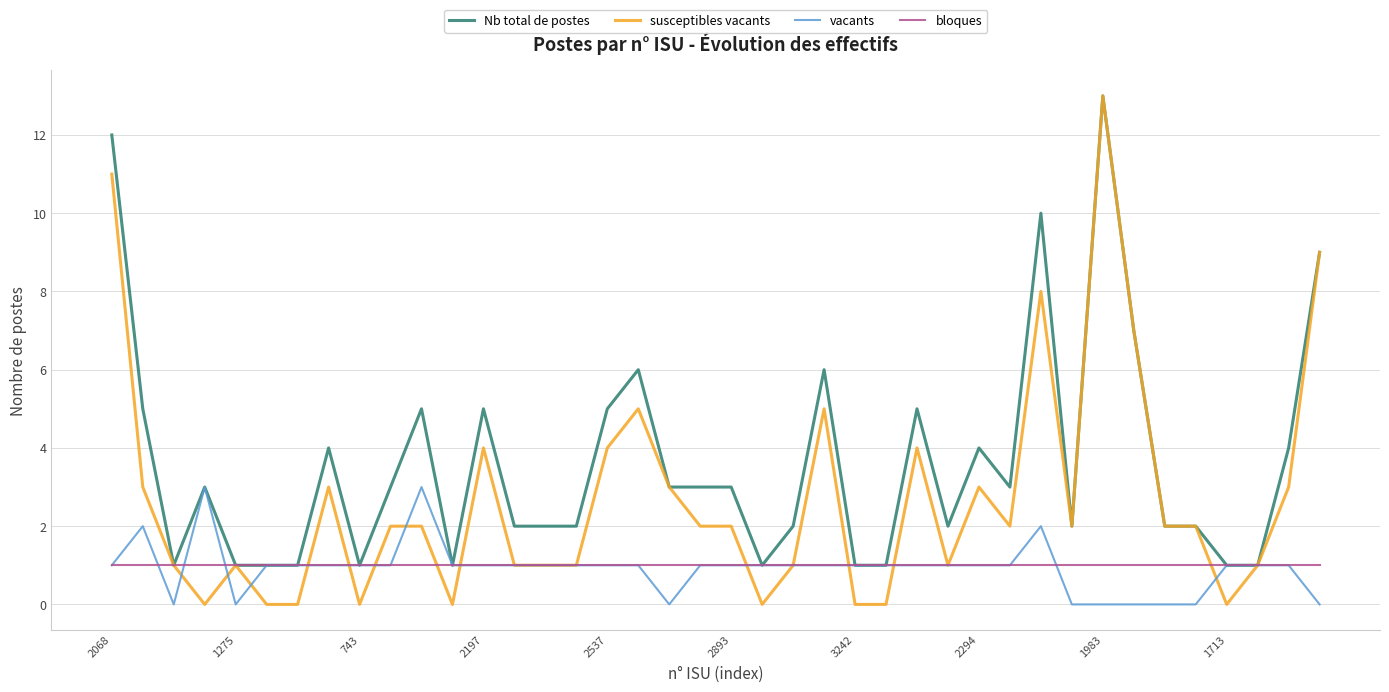

What is the average value of the Nb total de postes series?

4